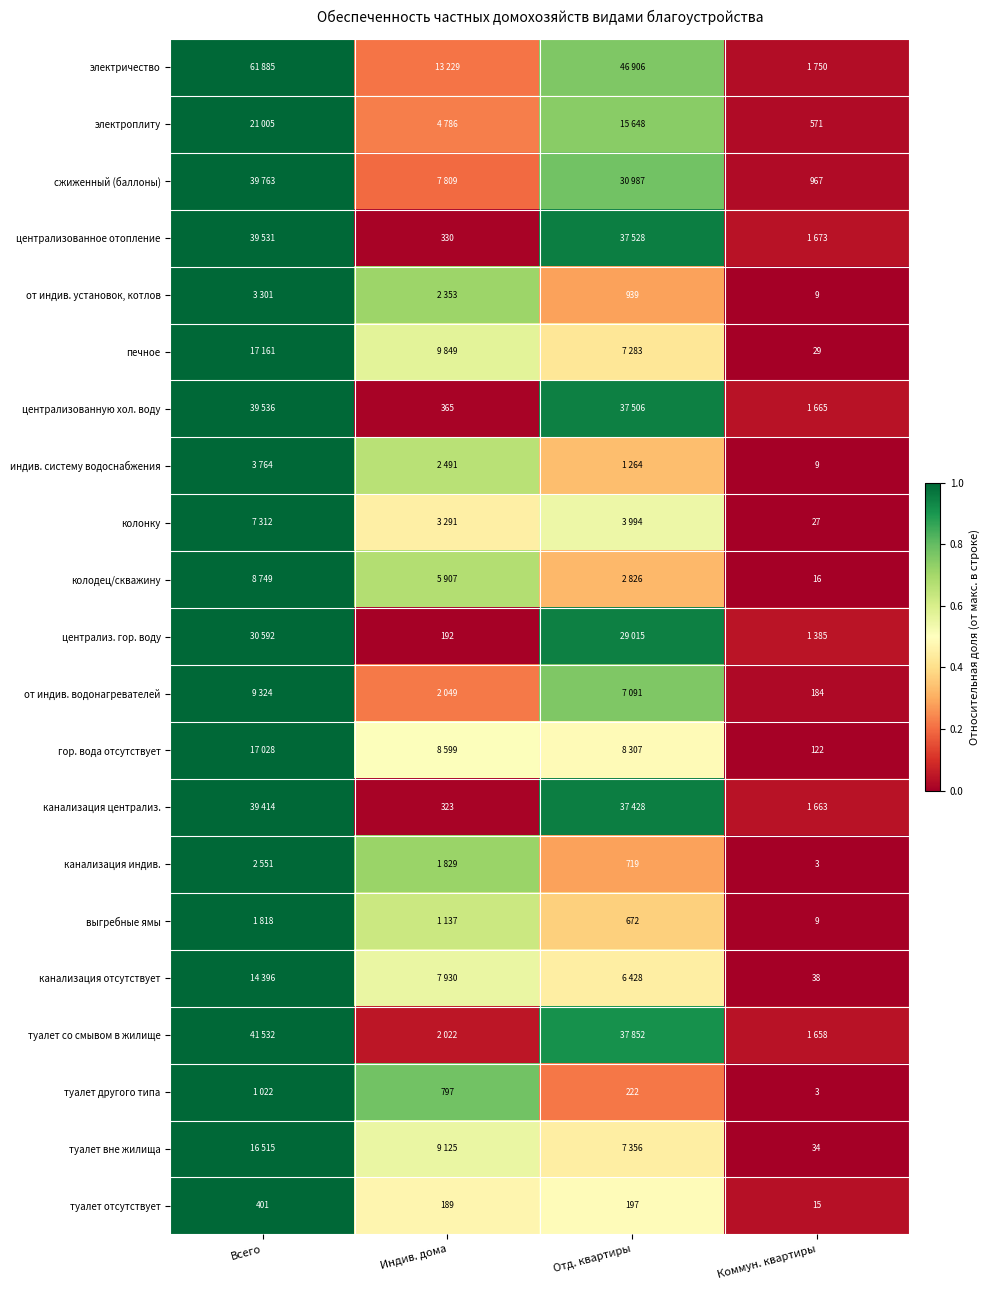

How many data points does each series have?

4